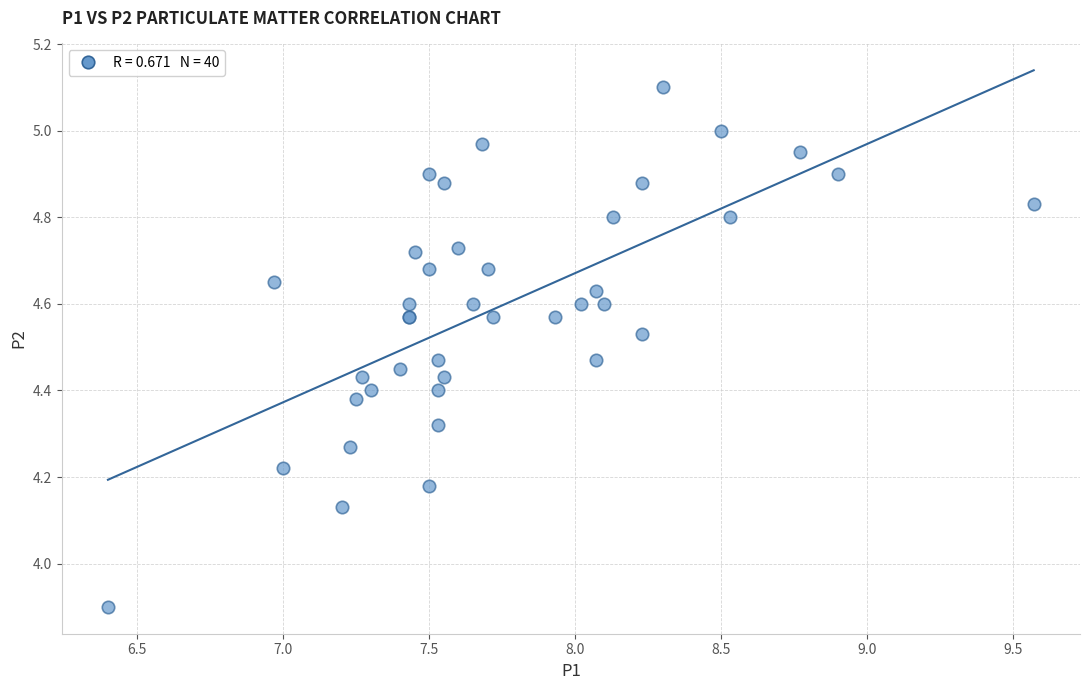

What Y value in the scatter plot is closest to 4?

3.9